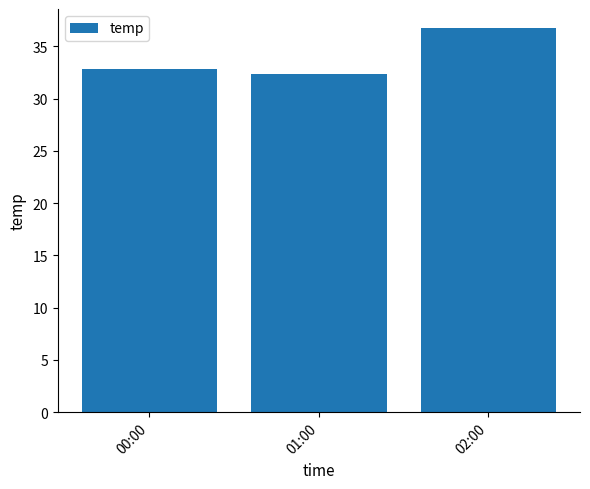

The value at 00:00 is 46.1. True or false?

False